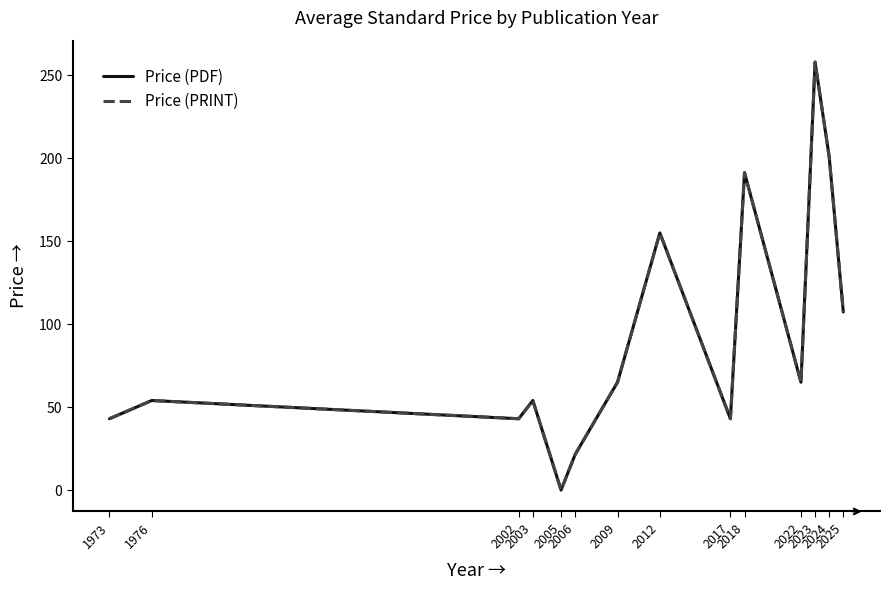

Is the value of Price (PRINT) at 1973 greater than the value of Price (PDF) at 1976?

No